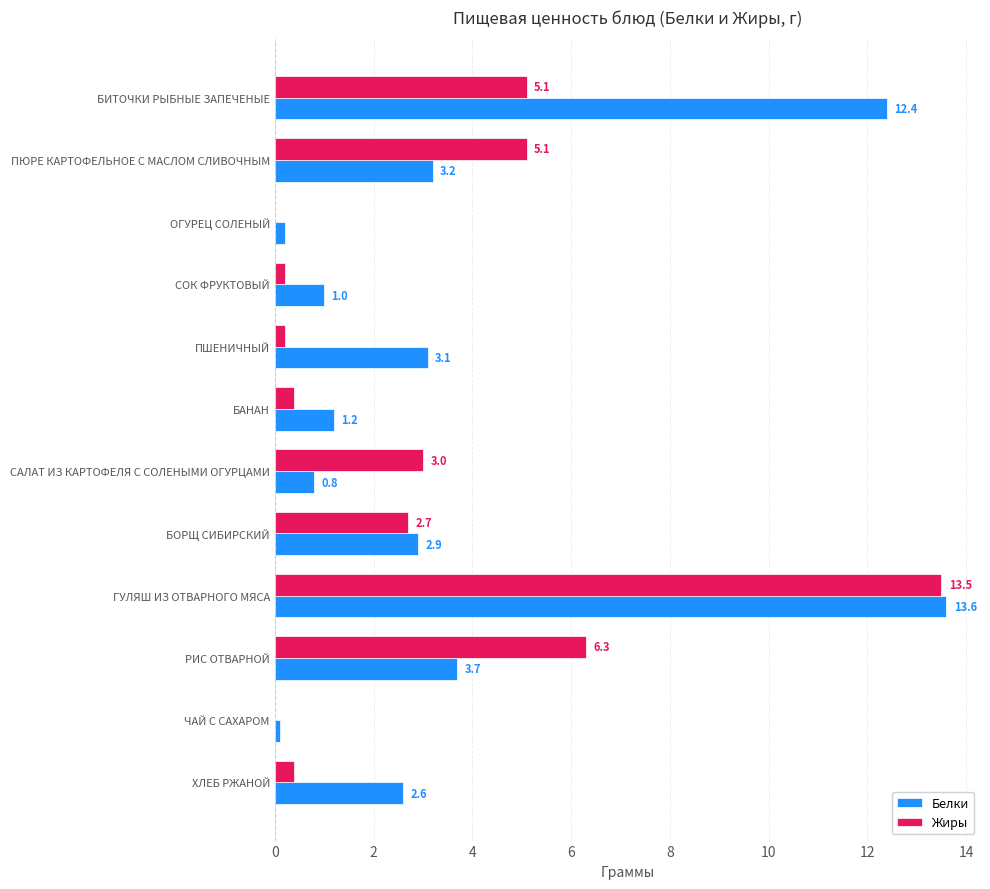

What are all the series names shown in the legend?

Белки, Жиры